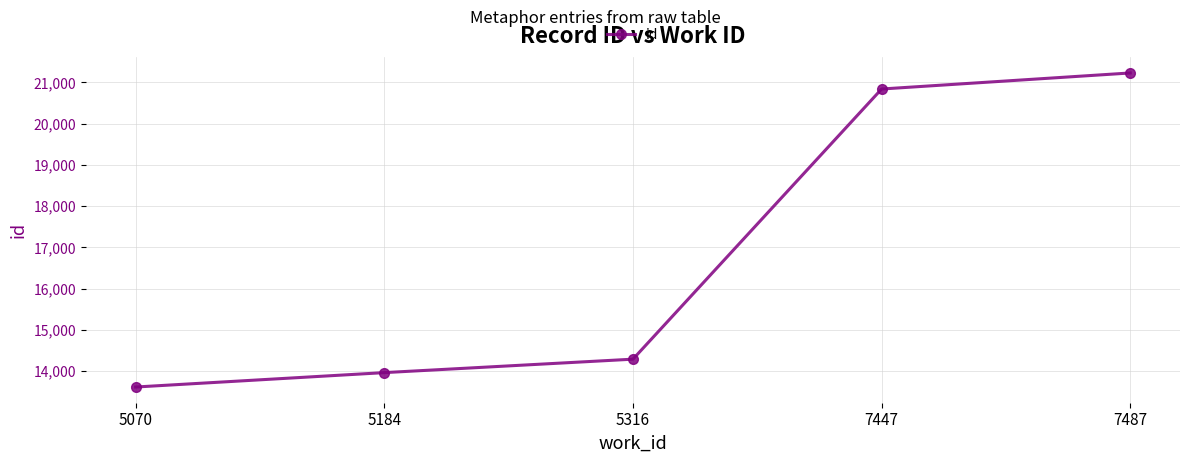

How many lines are shown in the chart?

1